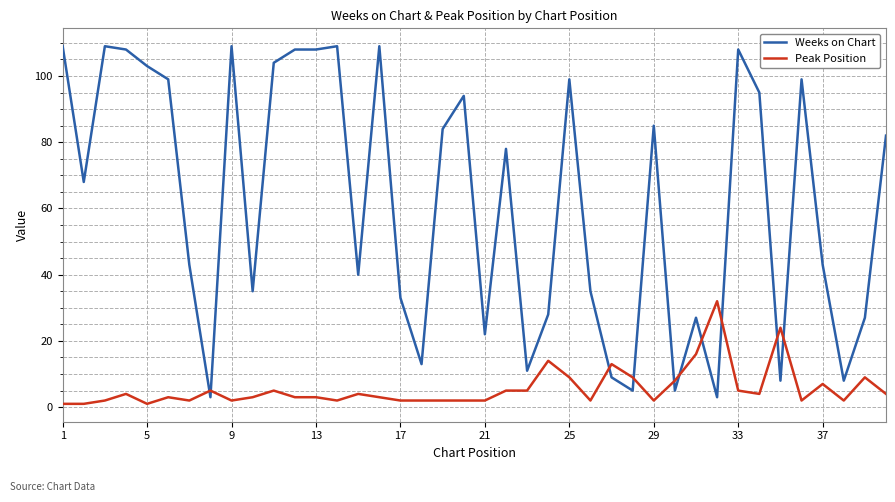

How many lines are shown in the chart?

2